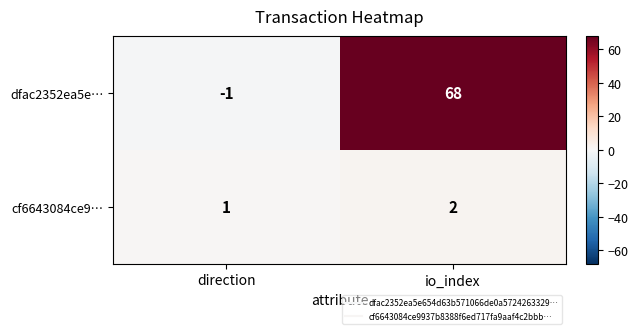

What is the minimum value shown in the chart?

-1